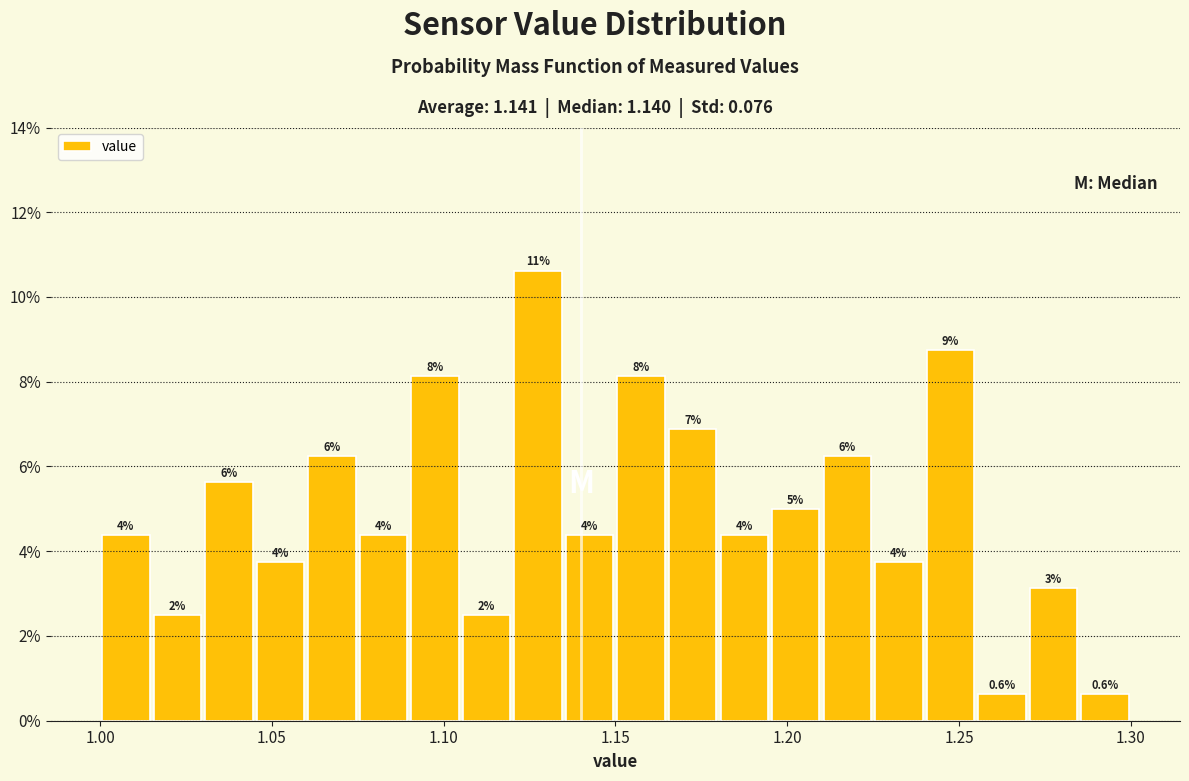

Read against the x-axis, roughly where is the centre of the tallest bar?

1.130